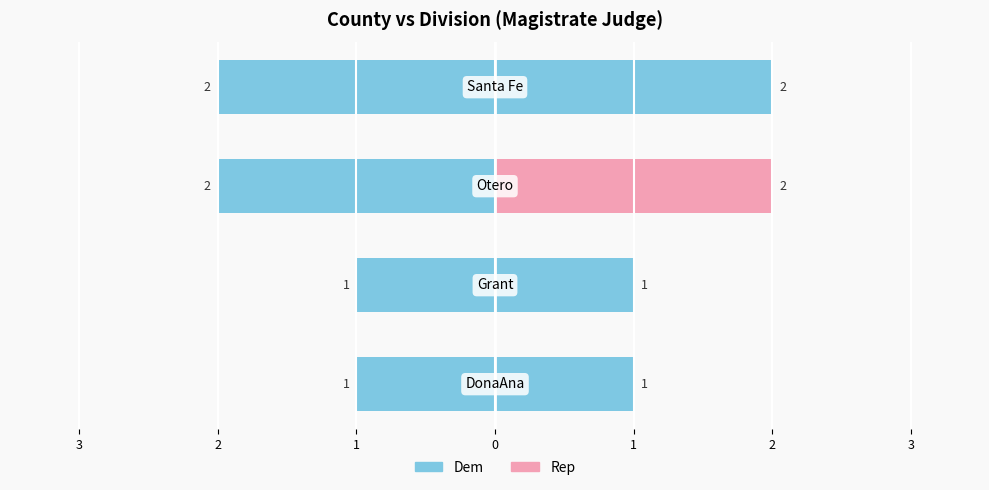

What is the smallest value displayed?

1